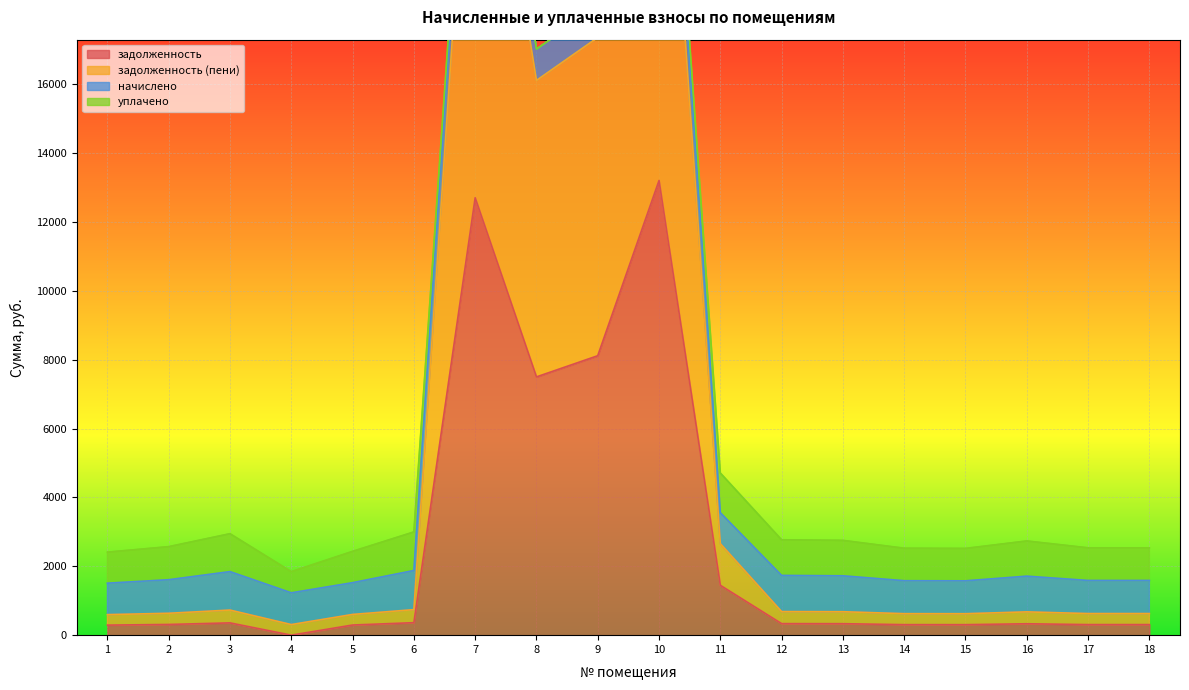

How many values in the задолженность (пени) series exceed 681?

9